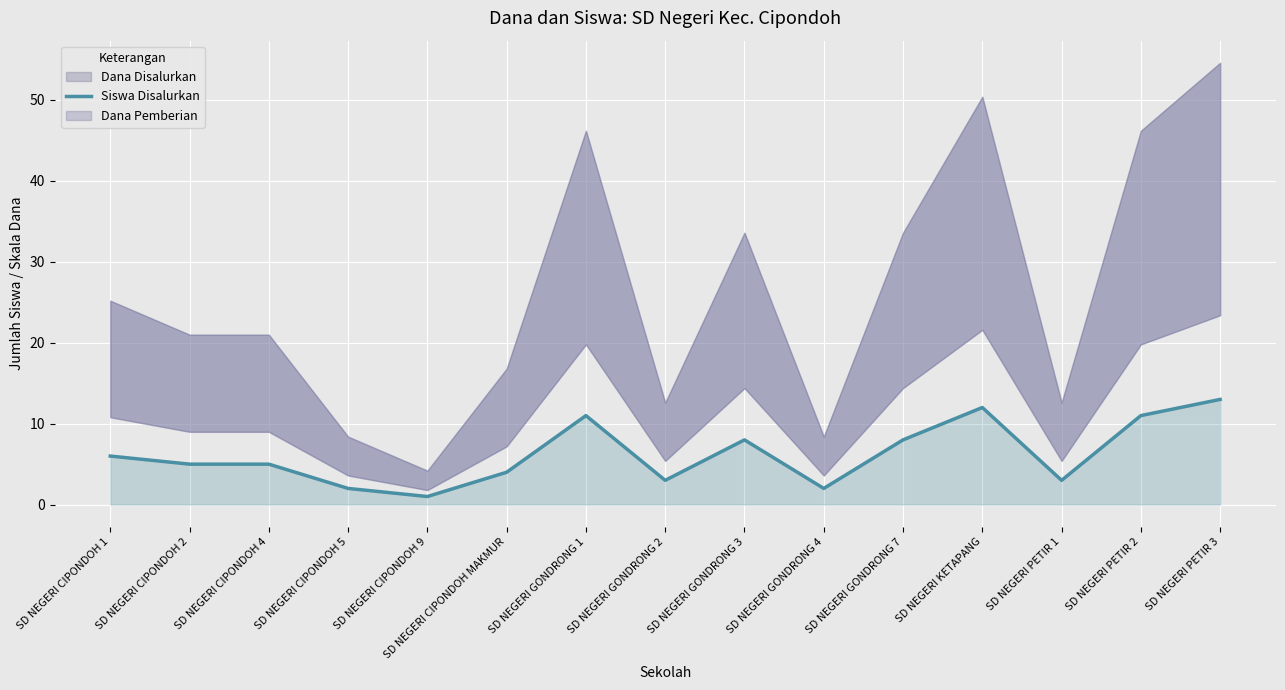

Reading right to left, extract all data points from this chart.

13	11	3	12	8	2	8	3	11	4	1	2	5	5	6